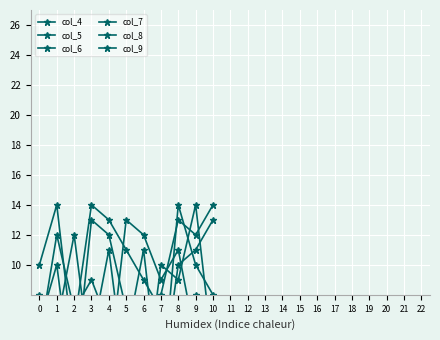

Reading left to right, transcribe all the data shown in this chart.

col_4: 6	10	1	5	11	2	4	8	13	12	14
col_5: 2	5	6	14	13	11	9	7	3	8	1
col_6: 5	12	7	9	6	4	3	2	10	11	13
col_7: 8	3	2	13	12	7	1	10	9	14	4
col_8: 7	6	12	3	4	5	11	1	14	10	8
col_9: 10	14	4	2	3	13	12	9	11	5	7